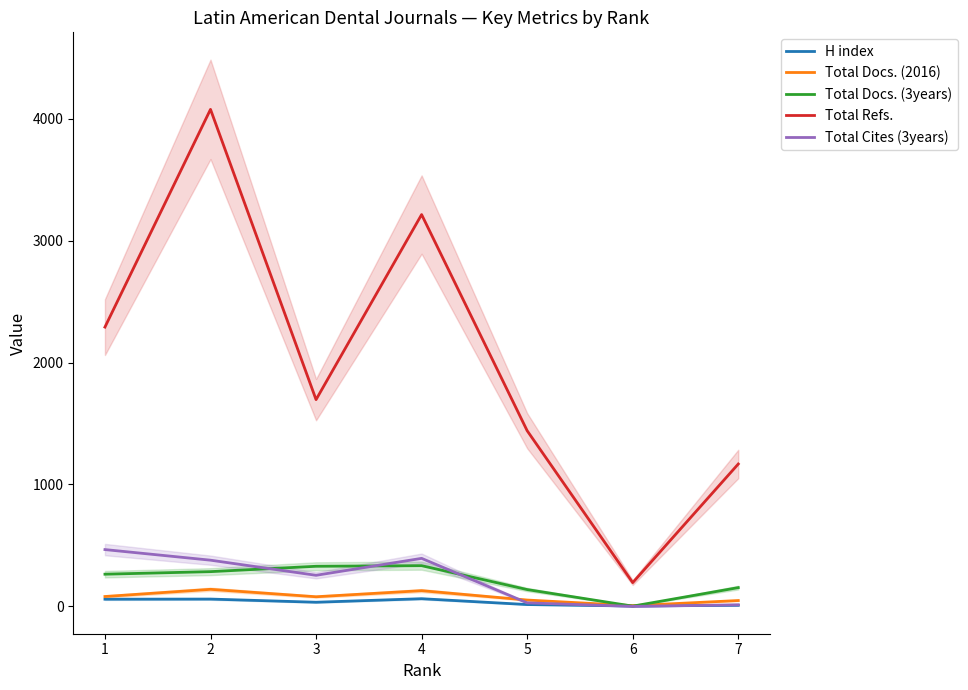

What is the highest value of the H index series?

63